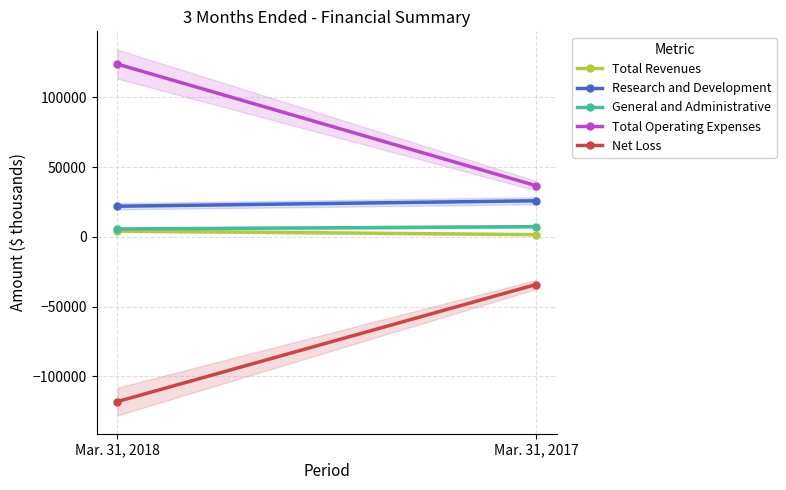

How many Research and Development values are between 21875 and 25793?

2